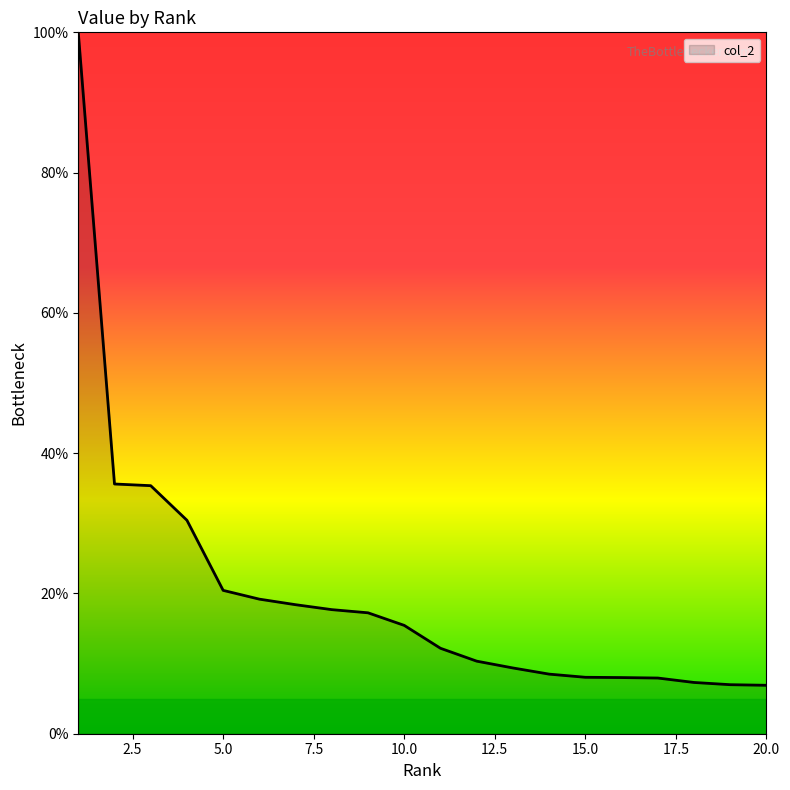

What is the greatest value displayed?

100.0